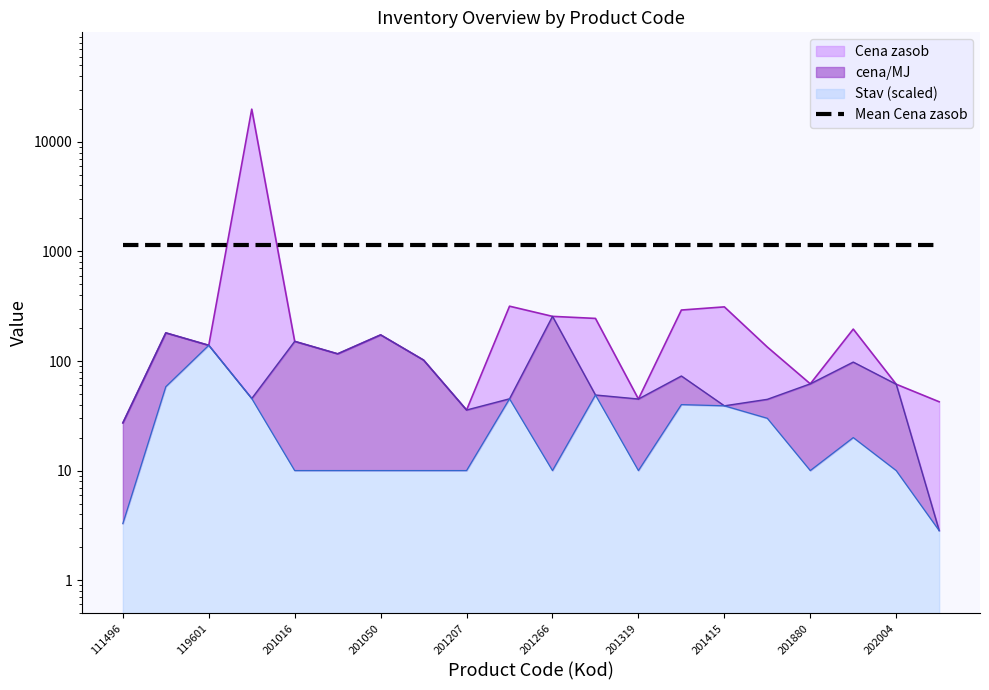

What is the difference between the cena/MJ values at 201016 and 201400?

78.2